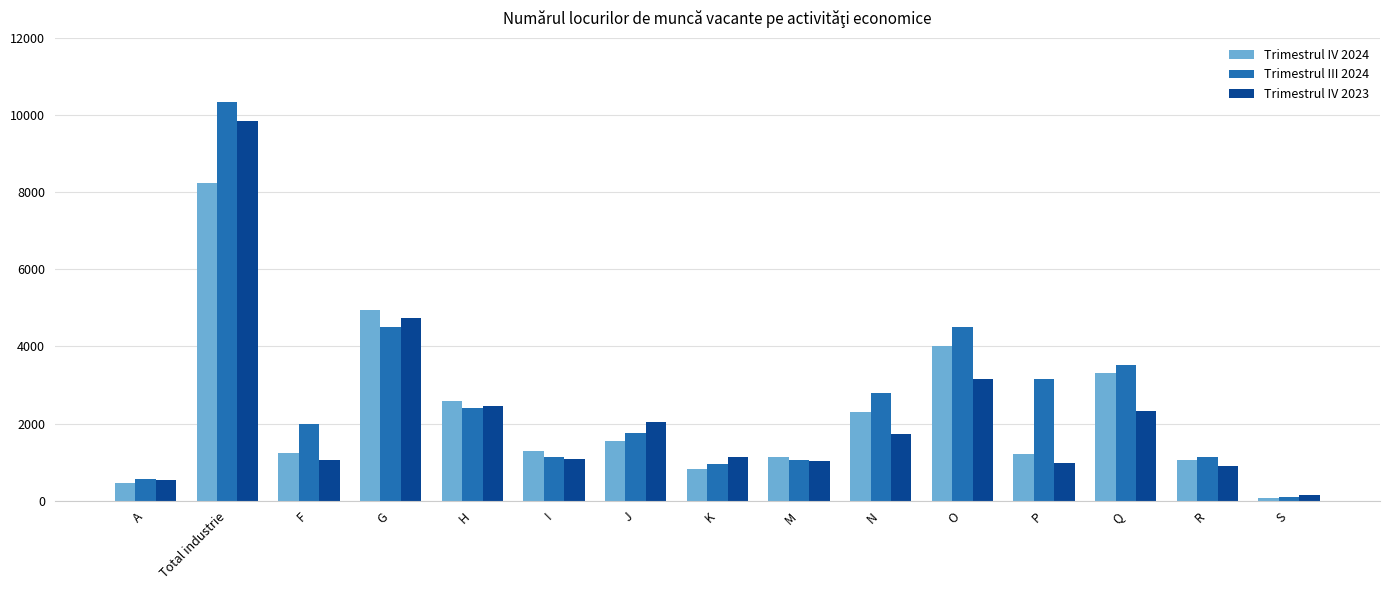

What is the label of the 5th bar from the left?

H